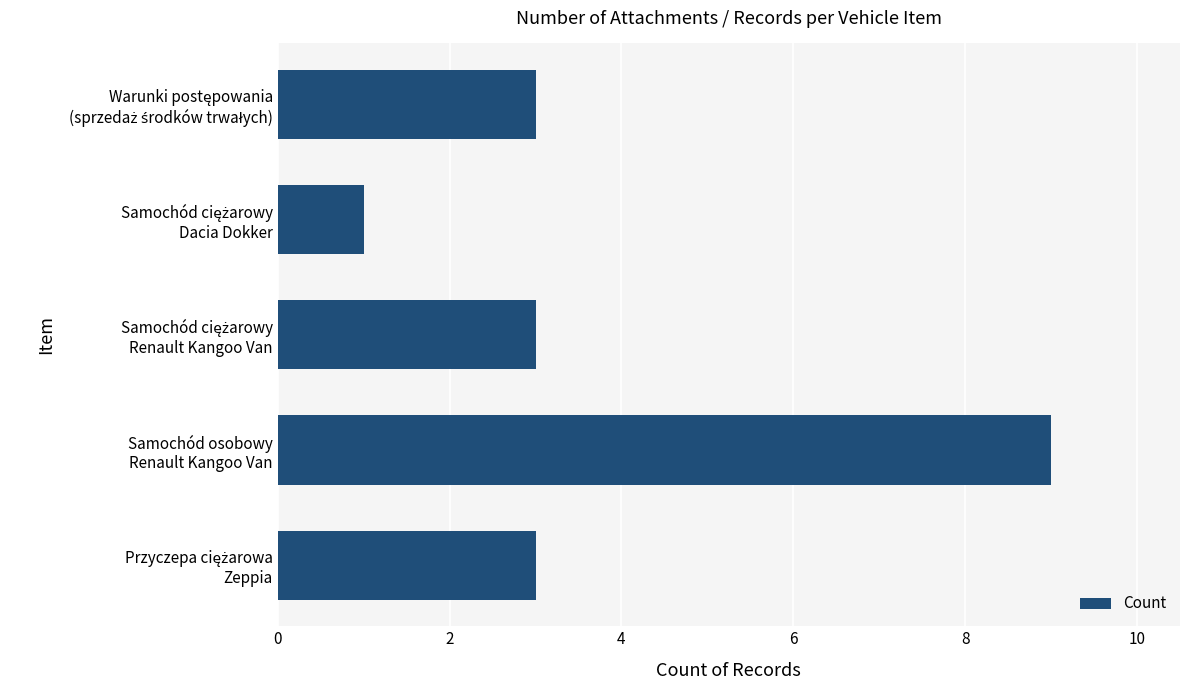

What is the greatest value displayed?

9